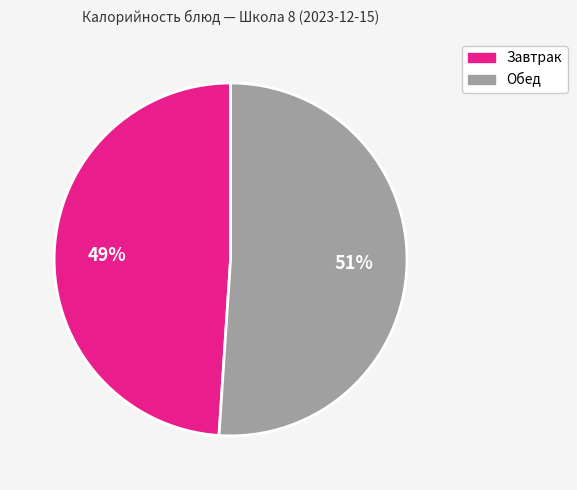

Does any single category account for the majority?

Yes